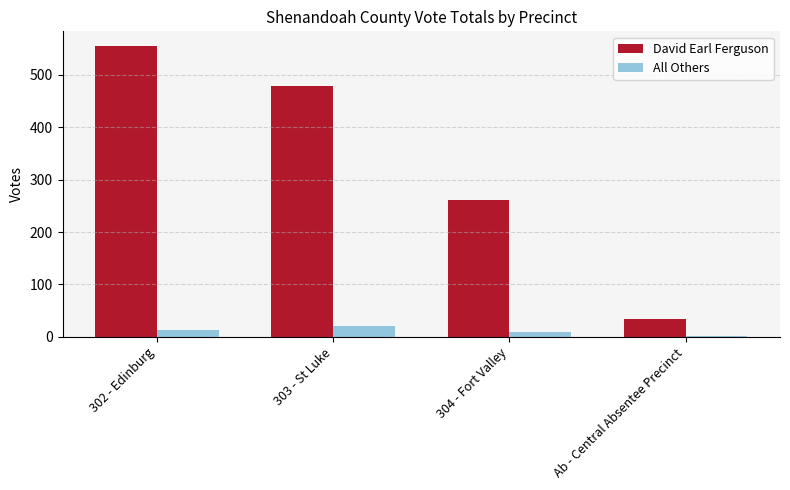

What is the sum of the David Earl Ferguson values at 303 - St Luke and 302 - Edinburg?

1034